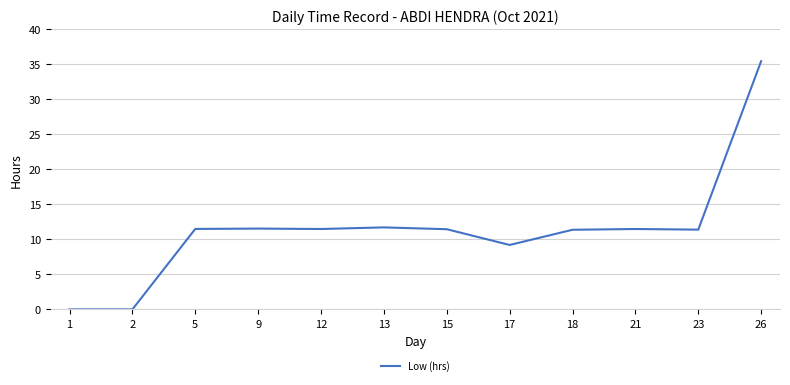

Count the number of categories in the chart.

12